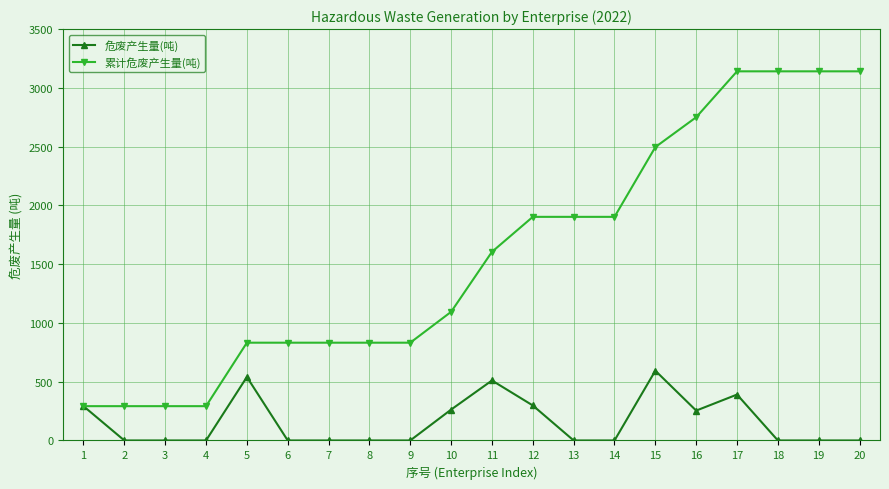

What is the value of the 累计危废产生量(吨) point at the 8th from the left?

831.8